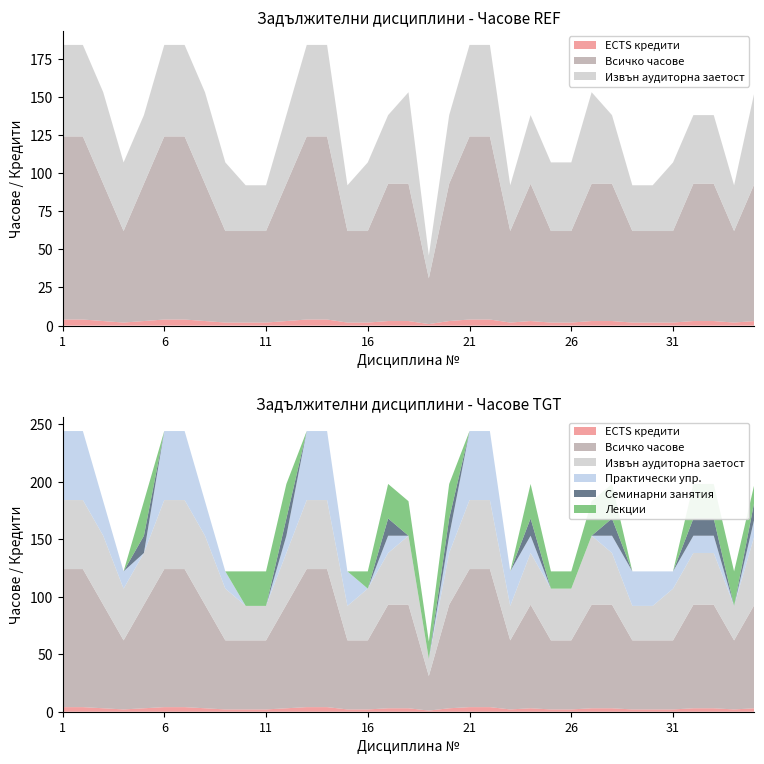

Reading right to left, list all the values displayed in this chart.

ECTS кредити: 35=3	34=2	33=3	32=3	31=2	30=2	29=2	28=3	27=3	26=2	25=2	24=3	23=2	22=4	21=4	20=3	19=1	18=3	17=3	16=2	15=2	14=4	13=4	12=3	11=2	10=2	9=2	8=3	7=4	6=4	5=3	4=2	3=3	2=4	1=4
Всичко часове: 35=90	34=60	33=90	32=90	31=60	30=60	29=60	28=90	27=90	26=60	25=60	24=90	23=60	22=120	21=120	20=90	19=30	18=90	17=90	16=60	15=60	14=120	13=120	12=90	11=60	10=60	9=60	8=90	7=120	6=120	5=90	4=60	3=90	2=120	1=120
Извън аудиторна заетост: 35=60	34=30	33=45	32=45	31=45	30=30	29=30	28=45	27=60	26=45	25=45	24=45	23=30	22=60	21=60	20=45	19=15	18=60	17=45	16=45	15=30	14=60	13=60	12=45	11=30	10=30	9=45	8=60	7=60	6=60	5=45	4=45	3=60	2=60	1=60
Практически упр.: 35=15	34=0	33=15	32=15	31=15	30=30	29=30	28=15	27=0	26=0	25=0	24=15	23=30	22=60	21=60	20=15	19=0	18=0	17=15	16=0	15=30	14=60	13=60	12=15	11=0	10=0	9=15	8=30	7=60	6=60	5=0	4=15	3=30	2=60	1=60
Семинарни занятия: 35=15	34=0	33=15	32=15	31=0	30=0	29=0	28=15	27=0	26=0	25=0	24=15	23=0	22=0	21=0	20=15	19=0	18=0	17=15	16=0	15=0	14=0	13=0	12=15	11=0	10=0	9=0	8=0	7=0	6=0	5=15	4=0	3=0	2=0	1=0
Лекции: 35=15	34=30	33=30	32=30	31=0	30=0	29=0	28=30	27=30	26=15	25=15	24=30	23=0	22=0	21=0	20=30	19=15	18=30	17=30	16=15	15=0	14=0	13=0	12=30	11=30	10=30	9=0	8=0	7=0	6=0	5=30	4=0	3=0	2=0	1=0